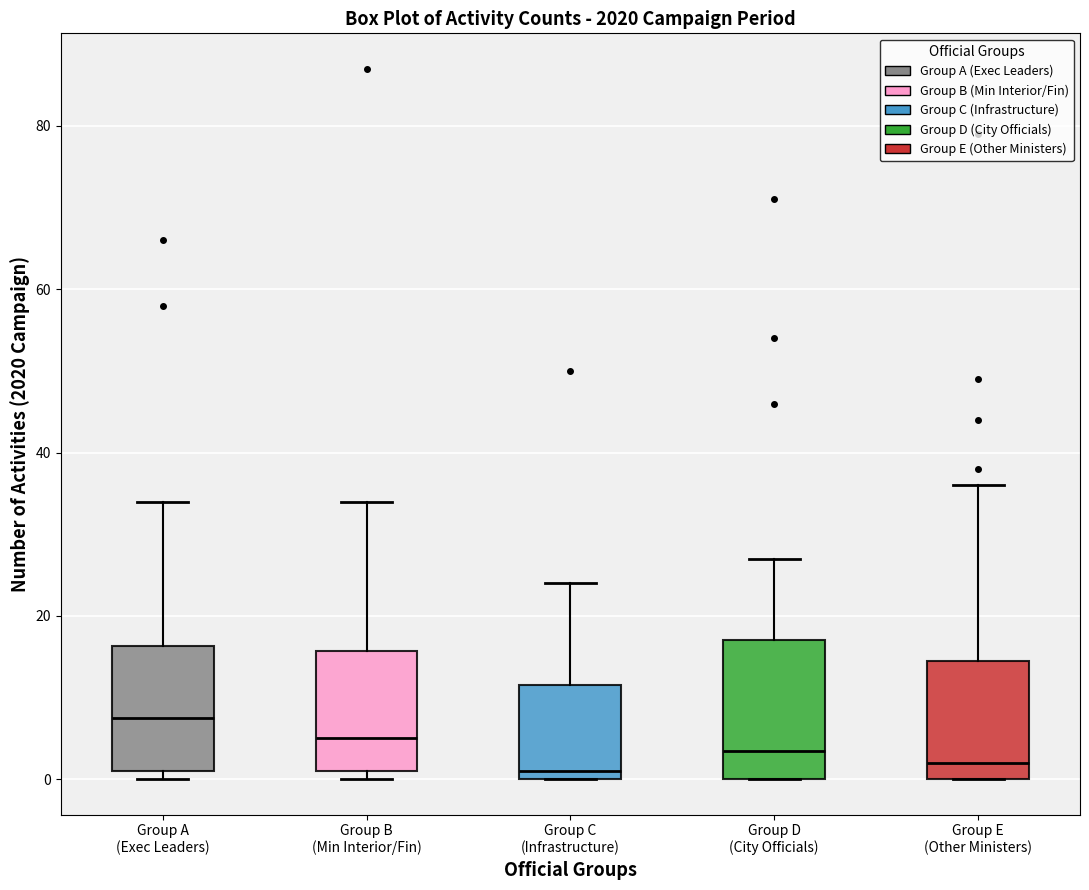

Reading left to right, read every box against the y-axis: the position of its median line, the range the box covers, and the ends of its whiskers. The values are not printed on the chart, so give them approximately, as read against the axis.

Group A (Exec Leaders): median 8, box 2 to 16, whiskers 0 to 34
Group B (Min Interior/Fin): median 6, box 2 to 16, whiskers 0 to 34
Group C (Infrastructure): median 2, box 0 to 12, whiskers 0 to 24
Group D (City Officials): median 4, box 0 to 18, whiskers 0 to 28
Group E (Other Ministers): median 2, box 0 to 14, whiskers 0 to 36